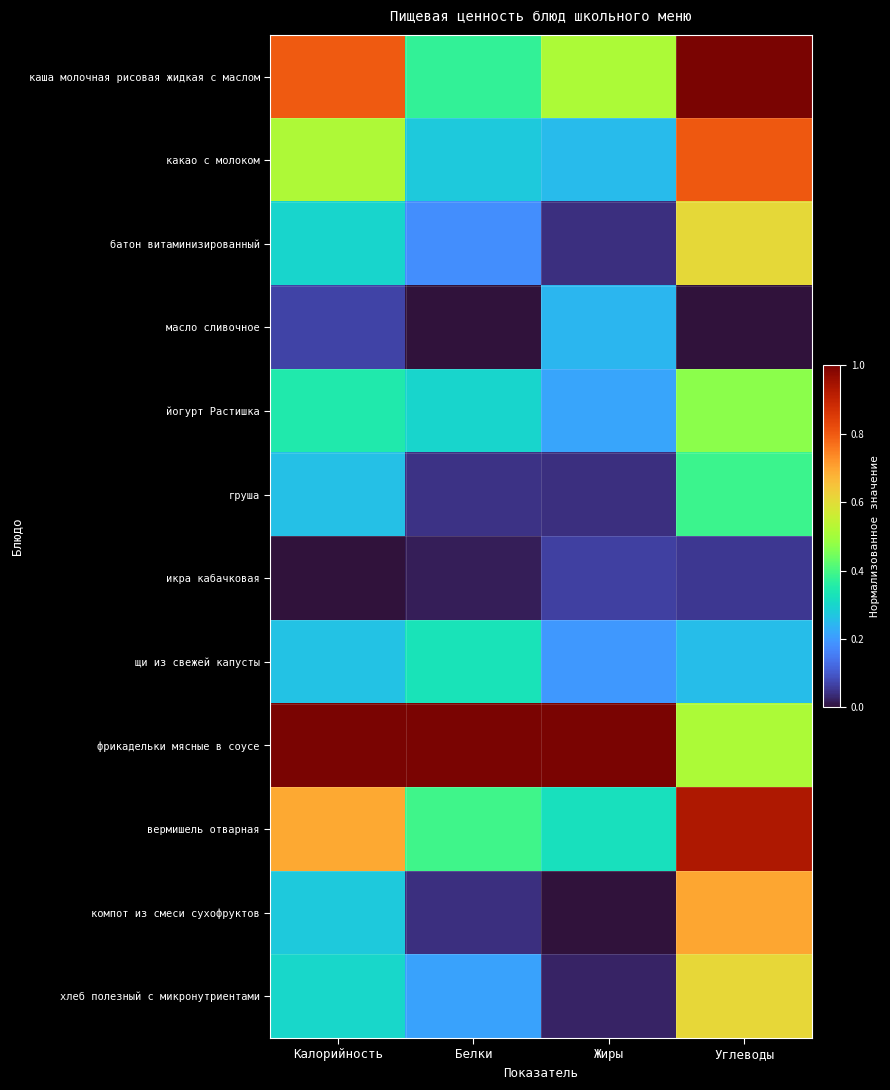

At how many categories does at least one series exceed 0?

4